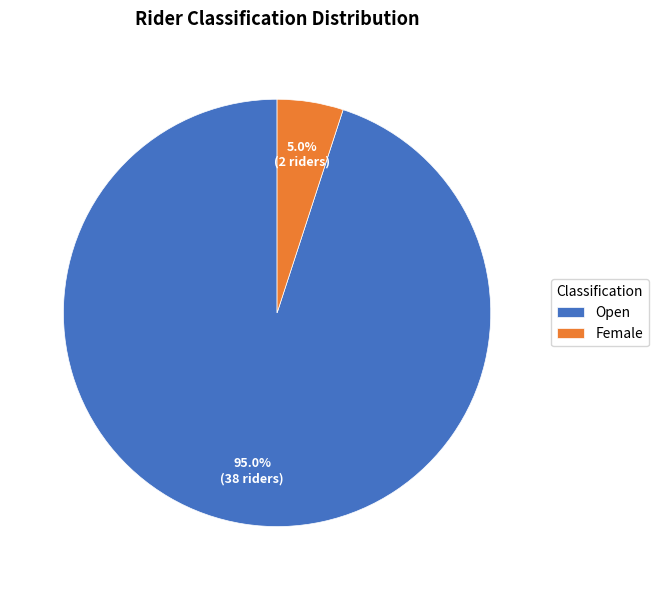

To the nearest percent, what is the average slice percentage?

50%